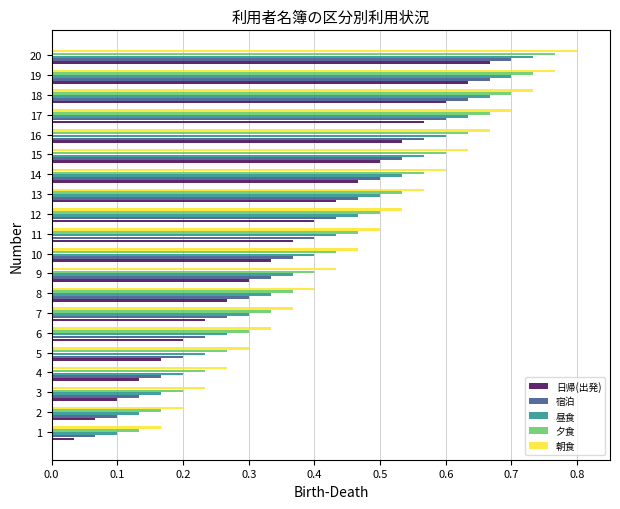

List the series in order of their overall mean, highest first.

朝食, 夕食, 昼食, 宿泊, 日帰(出発)